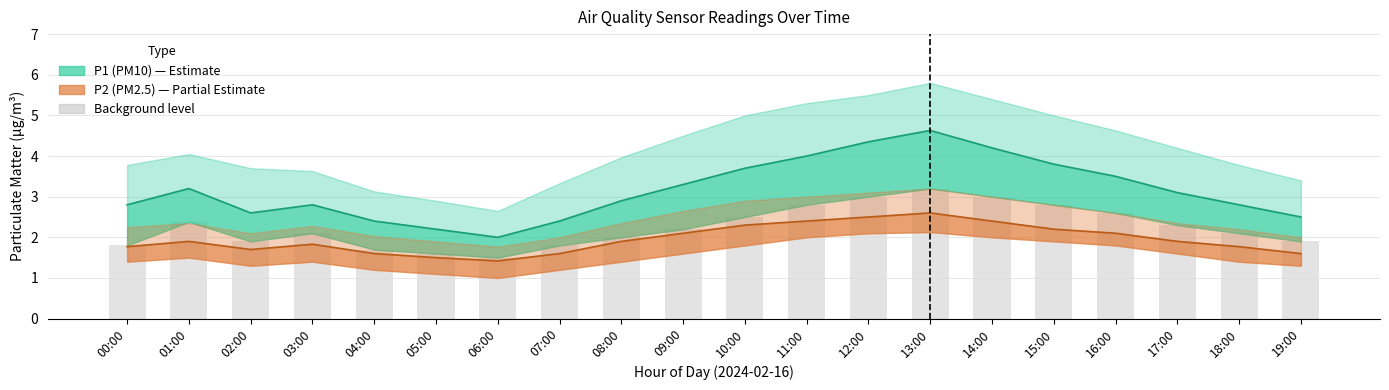

Which category has the highest value in the P2_high series?

13:00